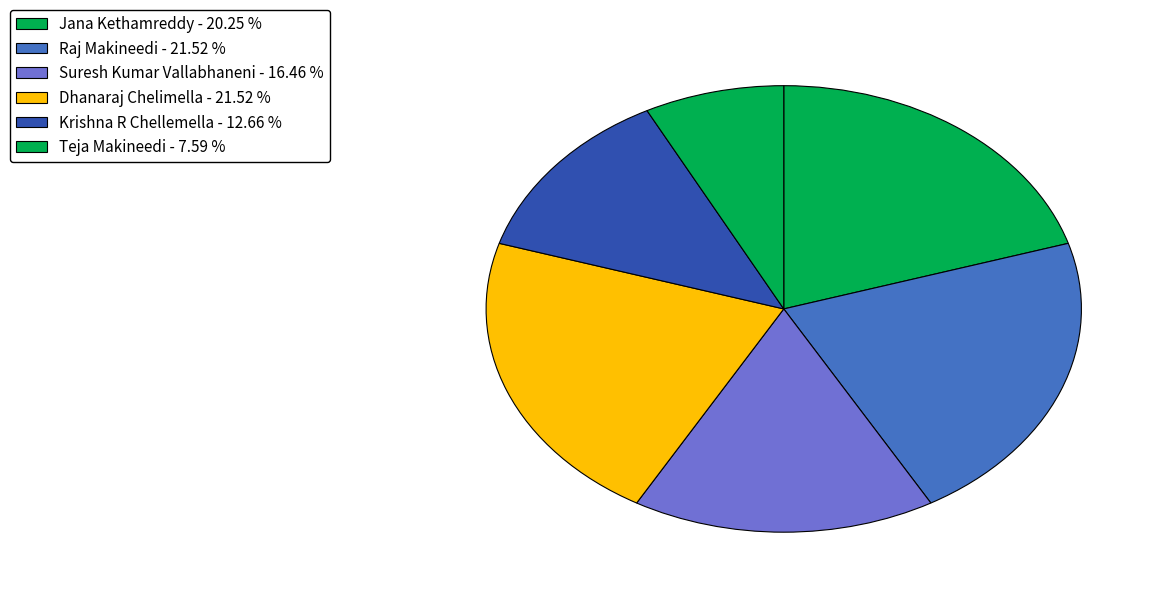

How many segments does this pie chart have?

6